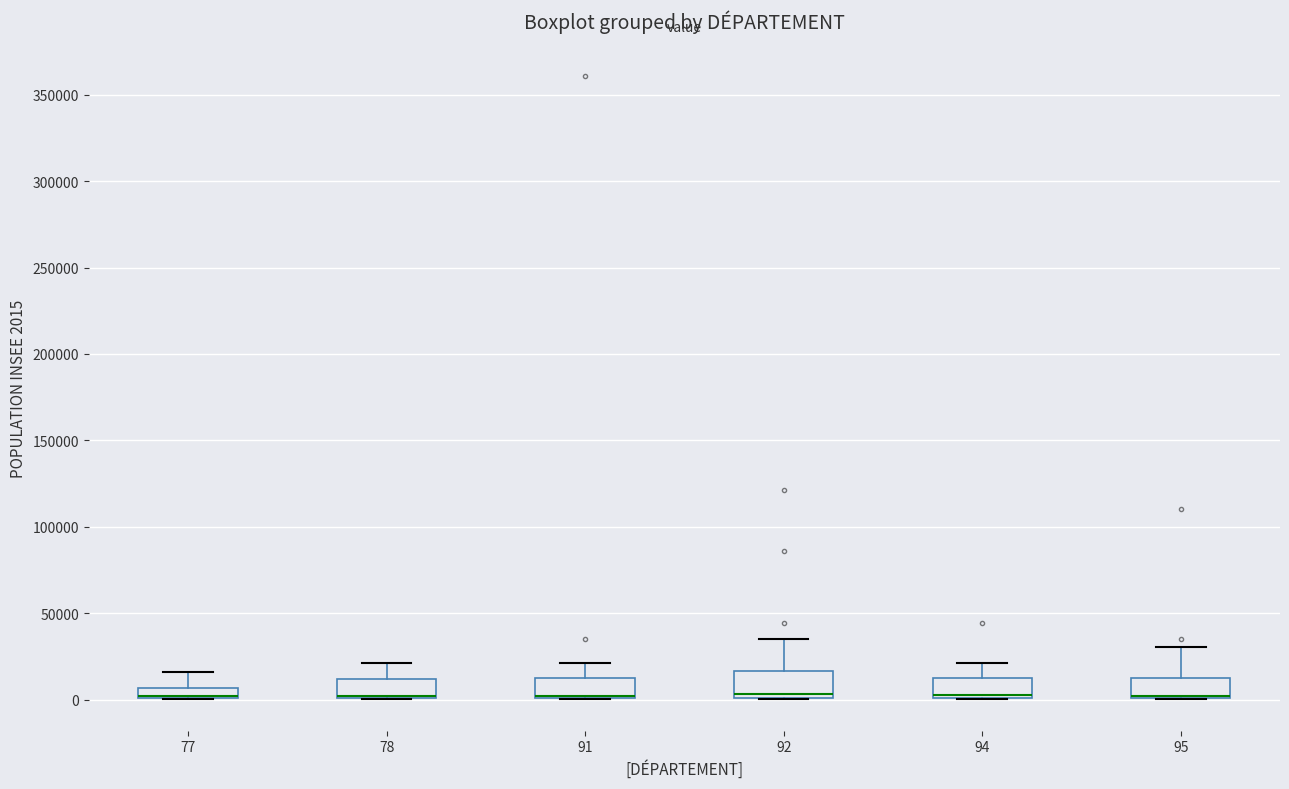

Where is the upper edge of the box at x = 91 on the y-axis? The values are not printed on the chart, so give them approximately, as read against the axis.

15000